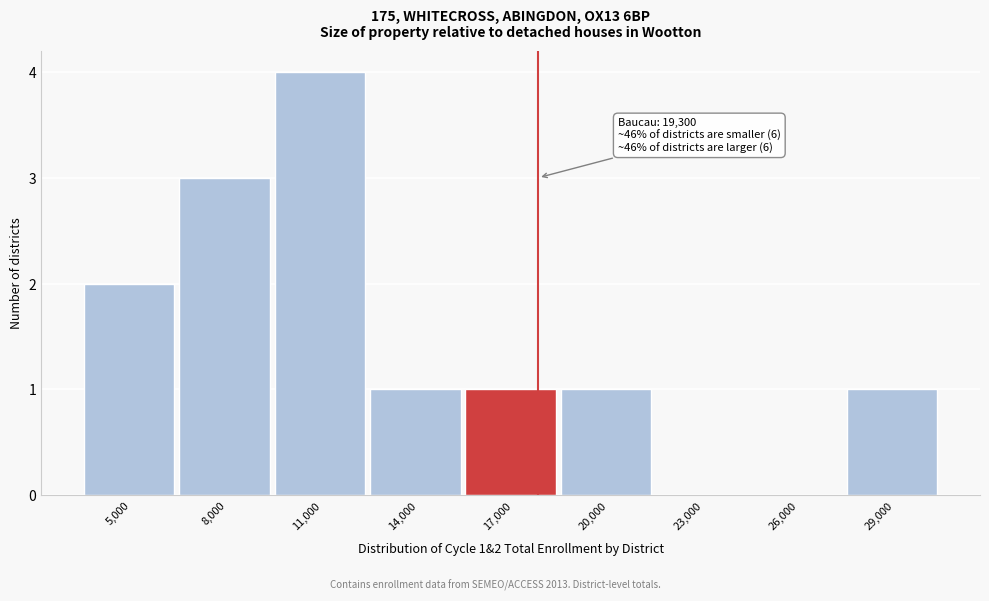

Reading left to right, what are all the values shown in this chart?

5,000=2	8,000=3	11,000=4	14,000=1	17,000=1	20,000=1	23,000=0	26,000=0	29,000=1